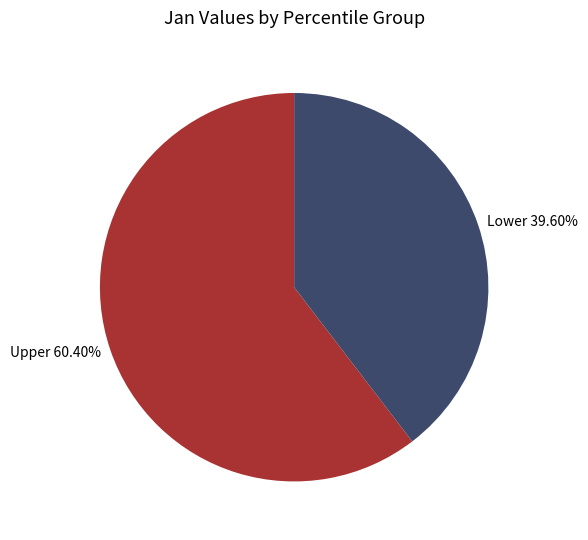

Which has a higher value, Upper 60.40% or Lower 39.60%?

Upper 60.40%